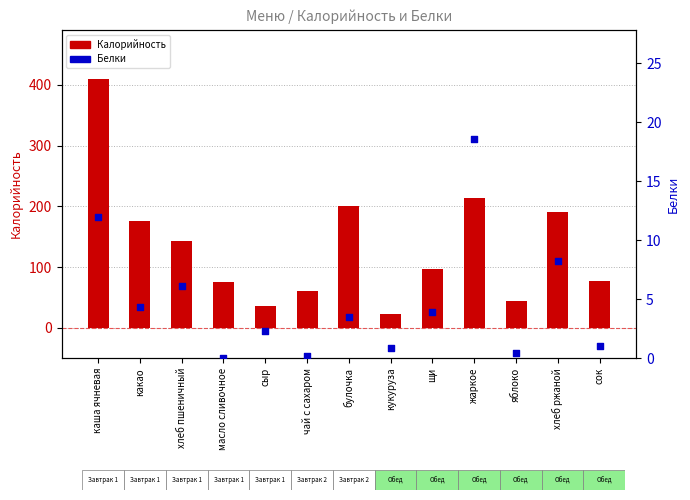

At which category is the sum across all series the highest?

каша ячневая